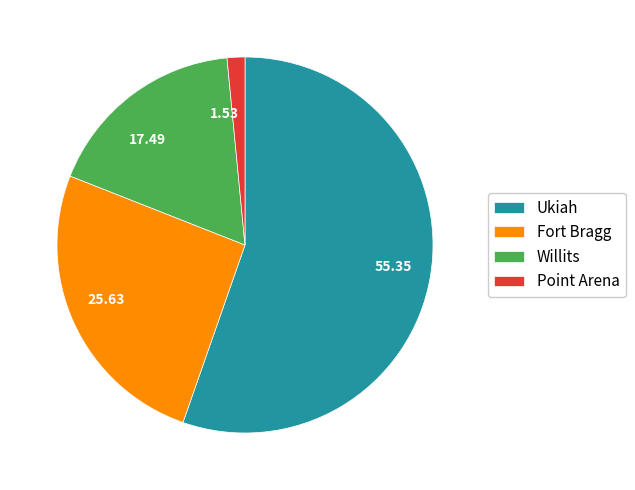

Is there any slice that represents more than half of the pie?

Yes